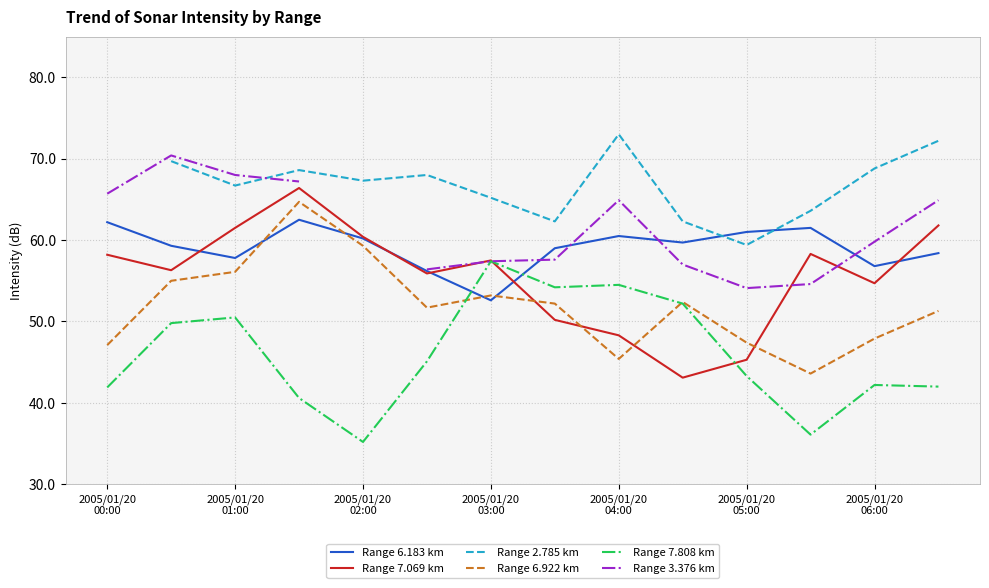

How many values in the Range 2.785 km series are below 67?

6